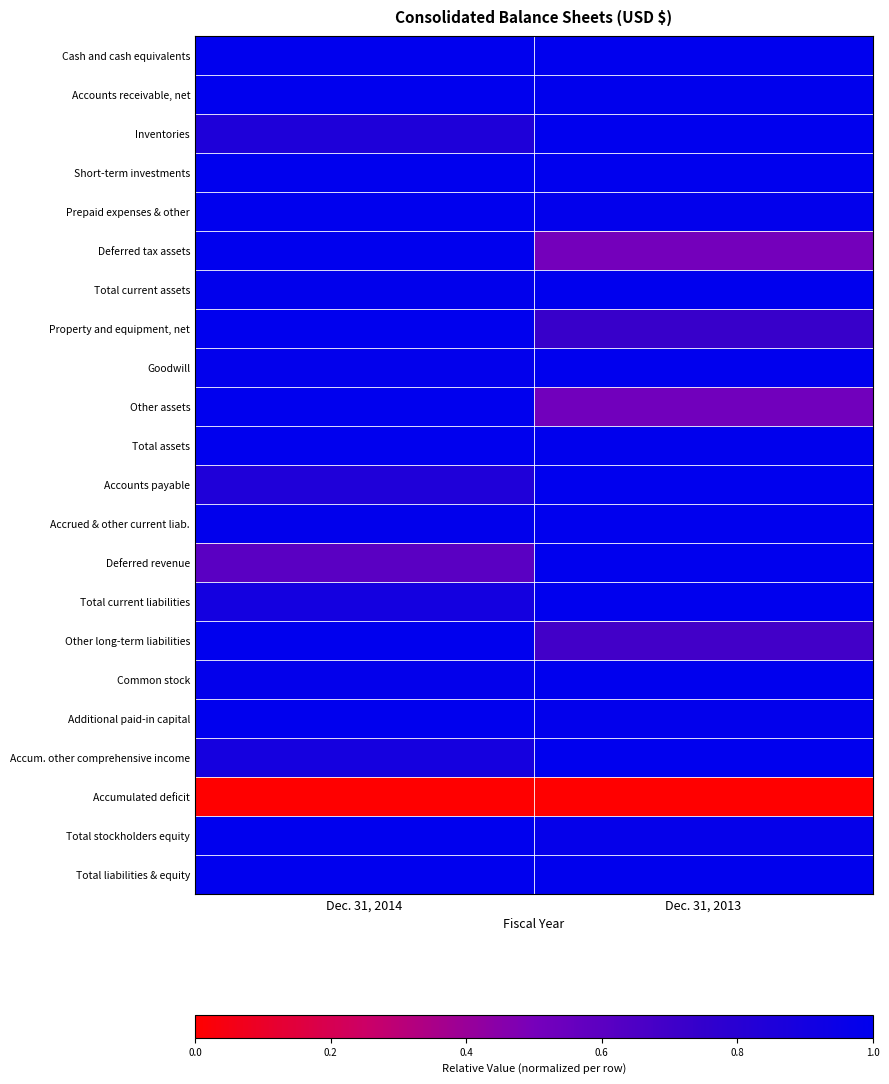

Which series changed the most between Dec. 31, 2014 and Dec. 31, 2013?

Deferred tax assets